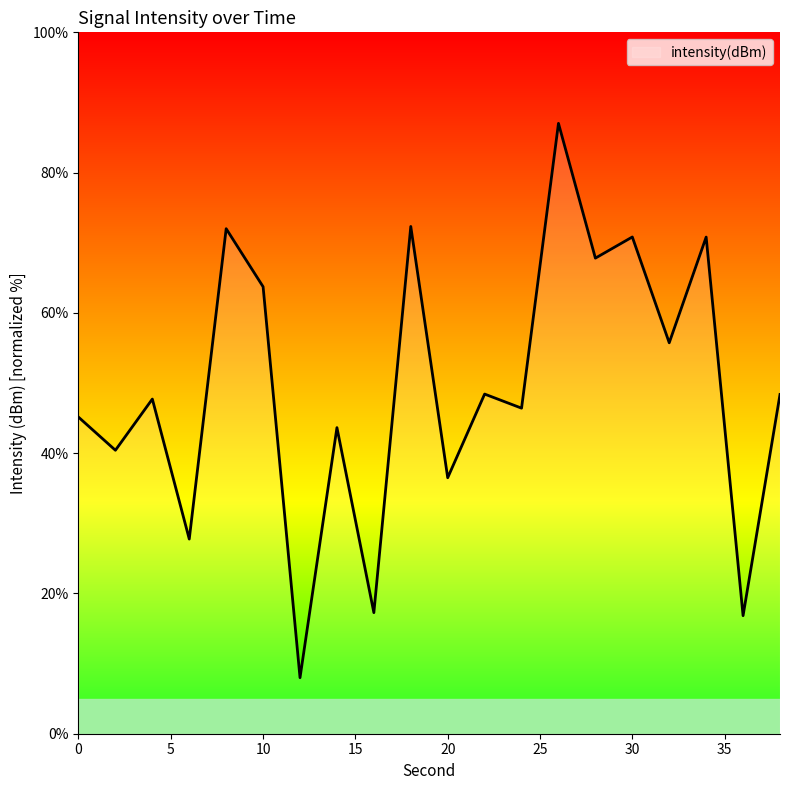

What is the maximum value shown in the chart?

87.0